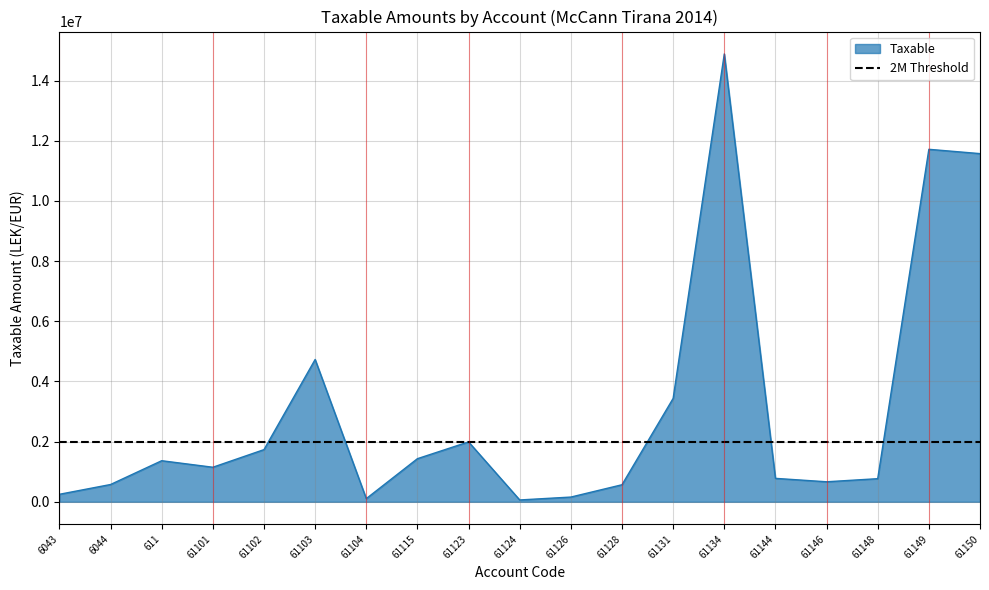

The value at 61149 is 15300819.8. True or false?

False